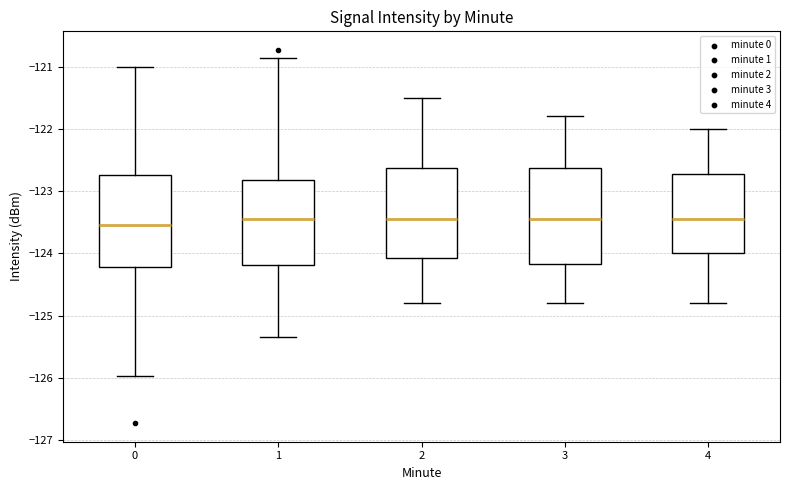

Reading left to right, transcribe this box plot: for each box, give where its median line is, the range the box spans, and where its two whiskers end, as read against the y-axis. The values are not printed on the chart, so give them approximately, as read against the axis.

0: median -123.5, box -124.2 to -122.7, whiskers -126.0 to -121.0
1: median -123.4, box -124.2 to -122.8, whiskers -125.3 to -120.9
2: median -123.4, box -124.1 to -122.6, whiskers -124.8 to -121.5
3: median -123.4, box -124.2 to -122.6, whiskers -124.8 to -121.8
4: median -123.4, box -124.0 to -122.7, whiskers -124.8 to -122.0